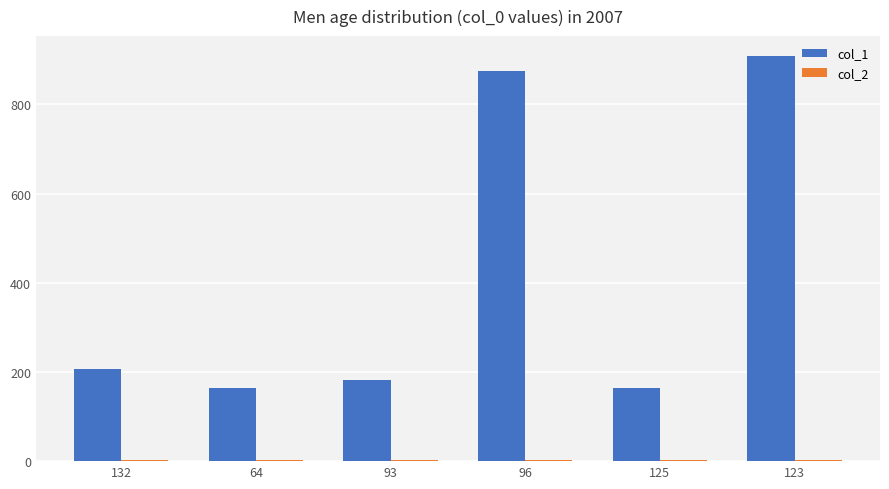

The value of col_1 at 96 is 1448. True or false?

False